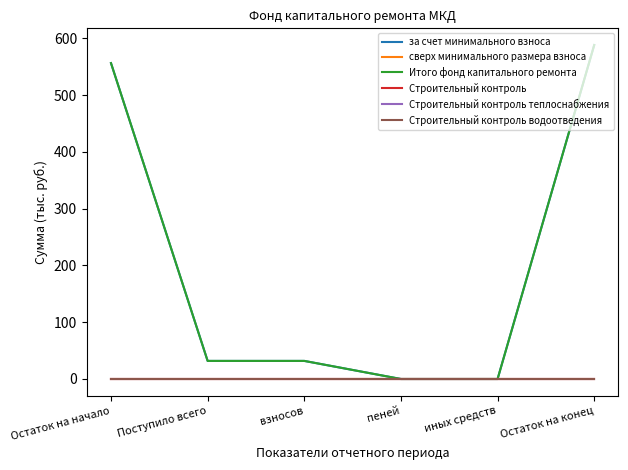

True or false: за счет минимального взноса and сверх минимального размера взноса cross at least once.

False